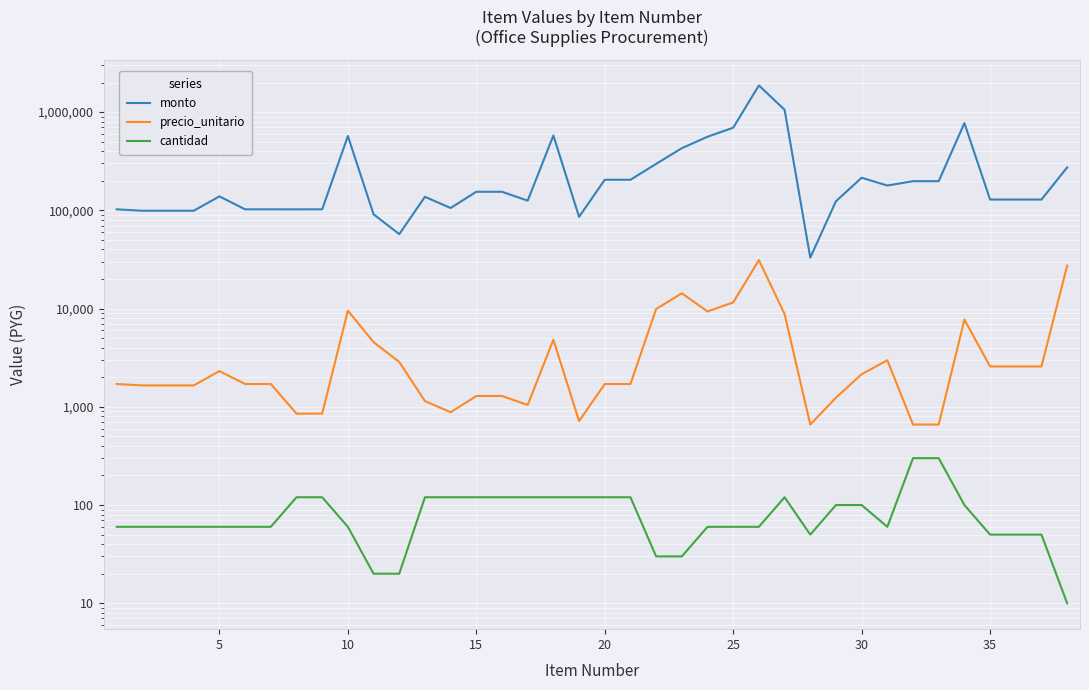

True or false: precio_unitario and cantidad intersect in this chart.

False